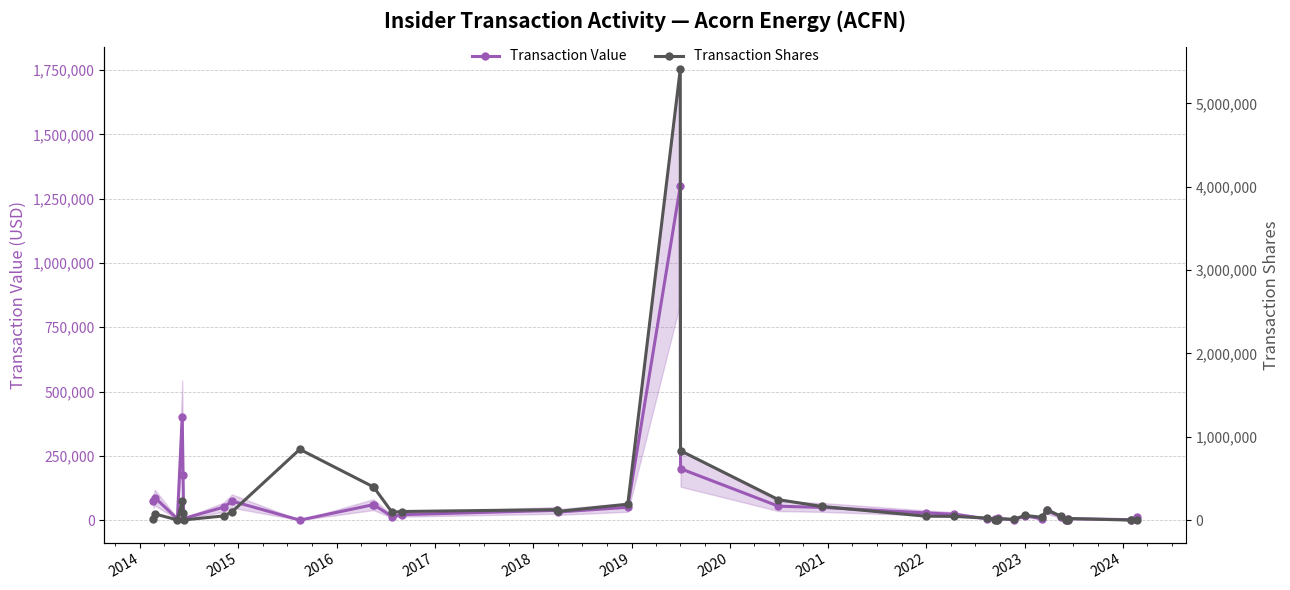

What is the highest value of the Transaction Value series?

1298175